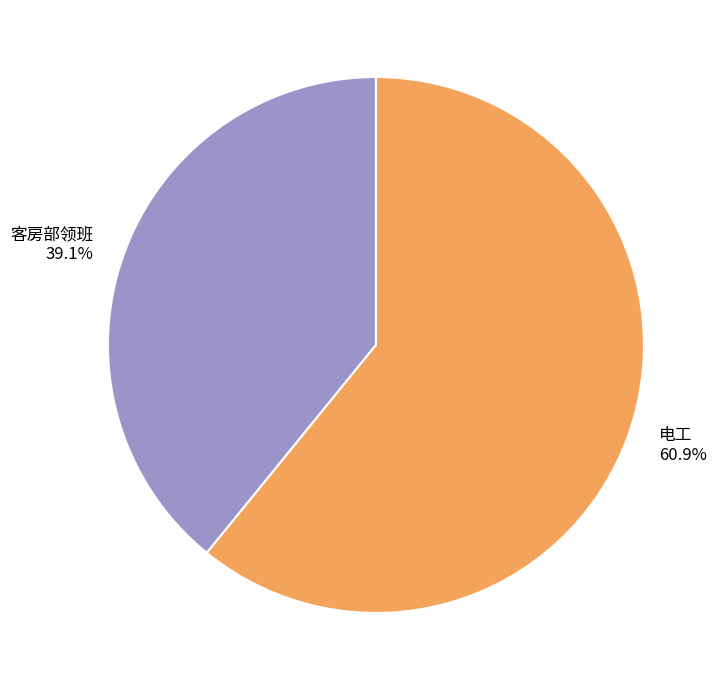

Which category has the biggest portion of the pie?

电工